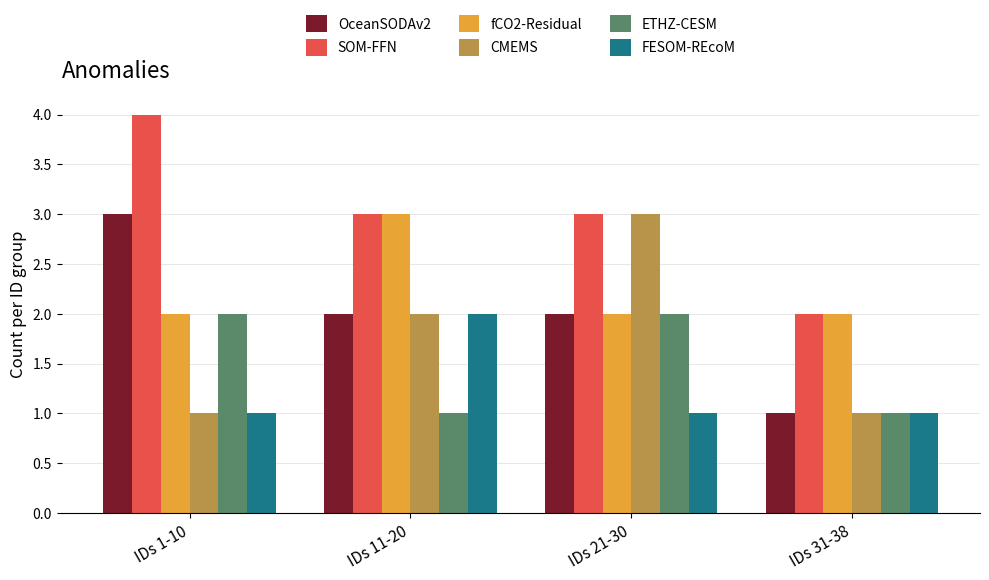

What is the total value across all series at IDs 1-10?

13